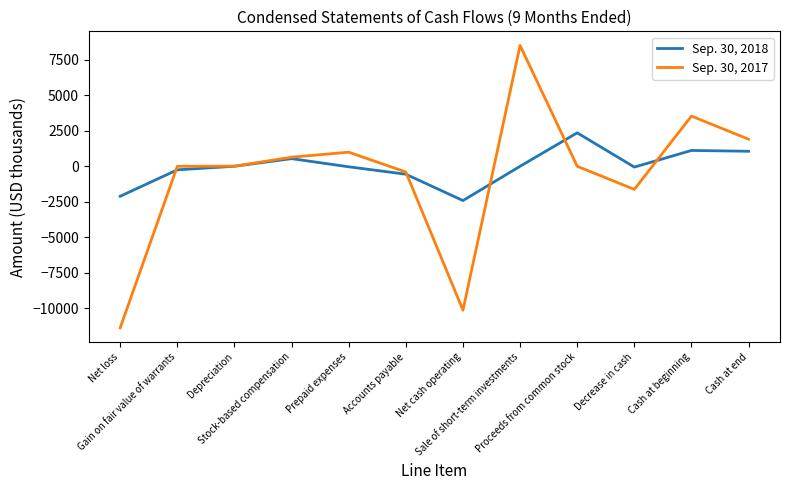

True or false: Sep. 30, 2018 has more than 1 interior local peaks.

True